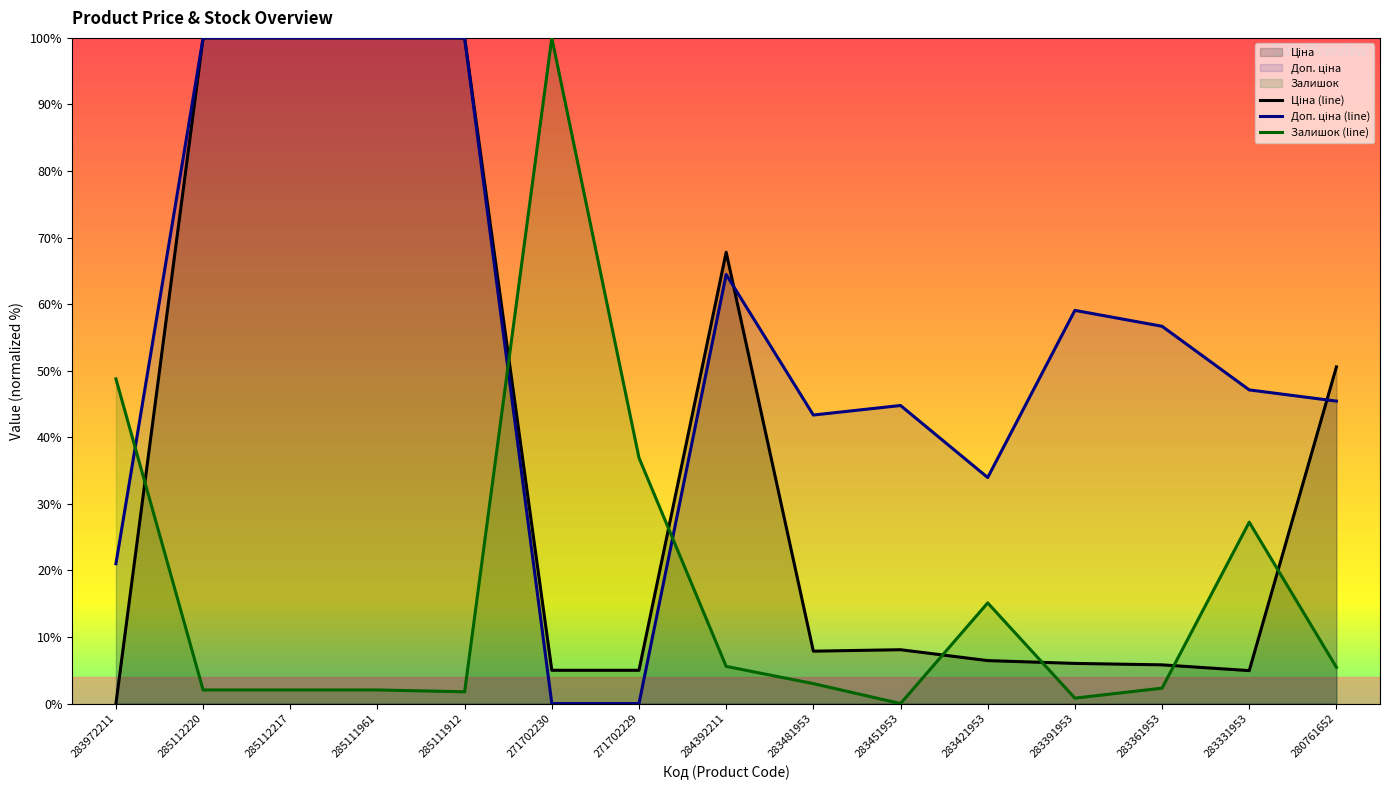

Is it true that Залишок (line) equals 1.3 at 283481953?

False